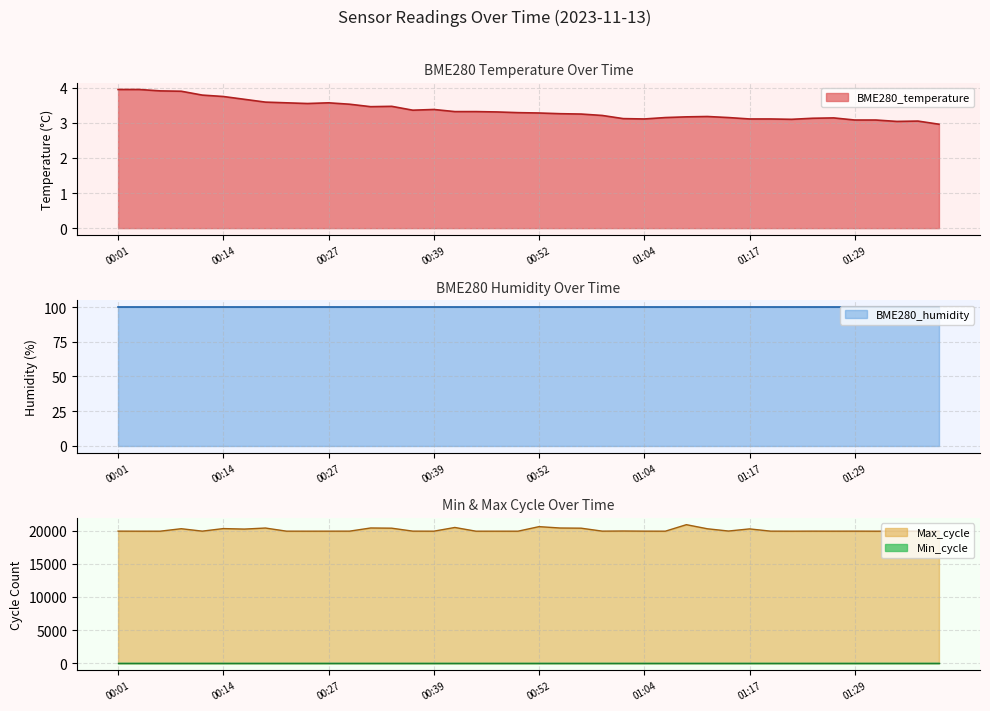

Is the value of Max_cycle at 01:02 greater than the value of BME280_temperature at 00:44?

Yes